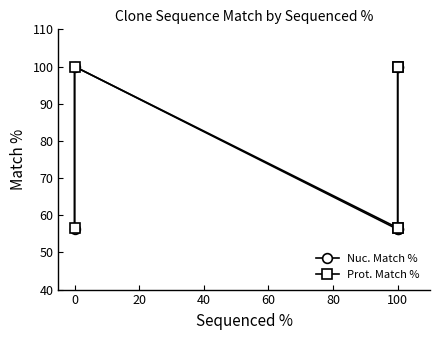

Reading right to left, extract all data points from this chart.

Nuc. Match %: 100.0	100.0	56.2	56.2	100.0	56.2
Prot. Match %: 100.0	100.0	56.6	56.6	100.0	56.6